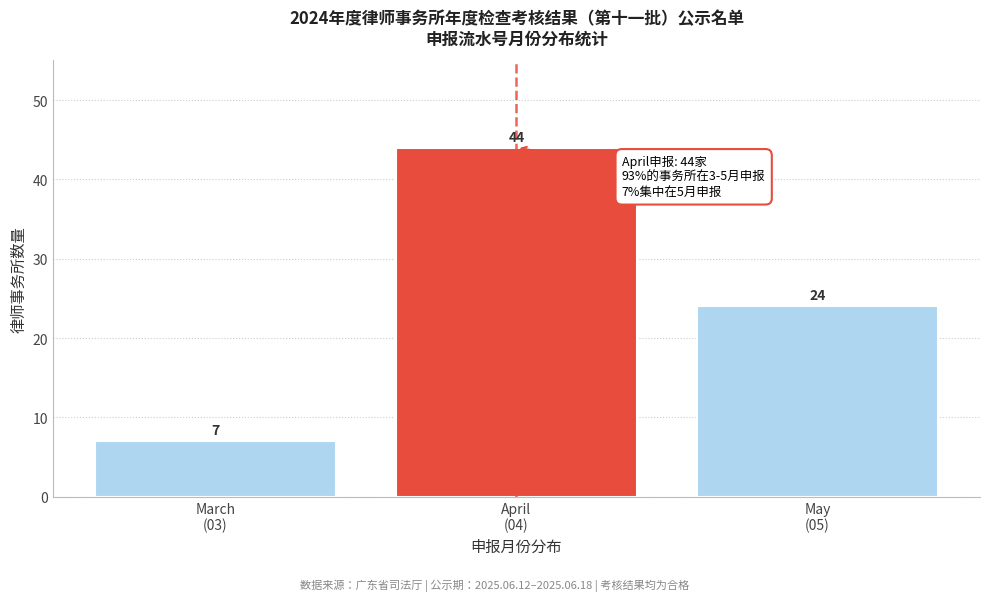

Reading left to right, transcribe all the data shown in this chart.

7	44	24